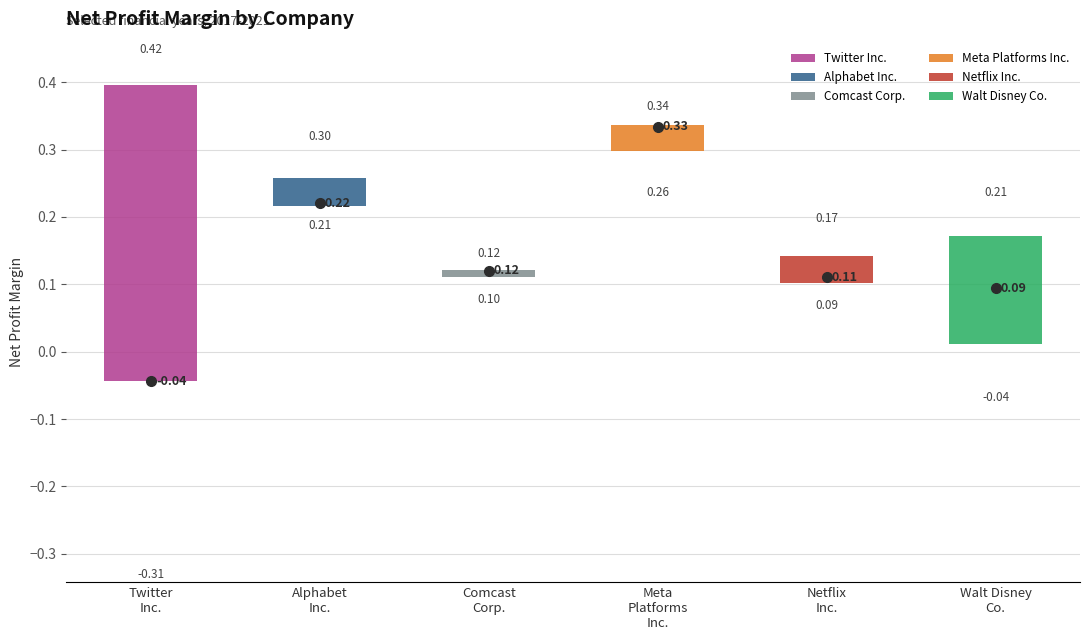

Which box is the tallest, from its lower edge to its upper edge?

Twitter Inc.